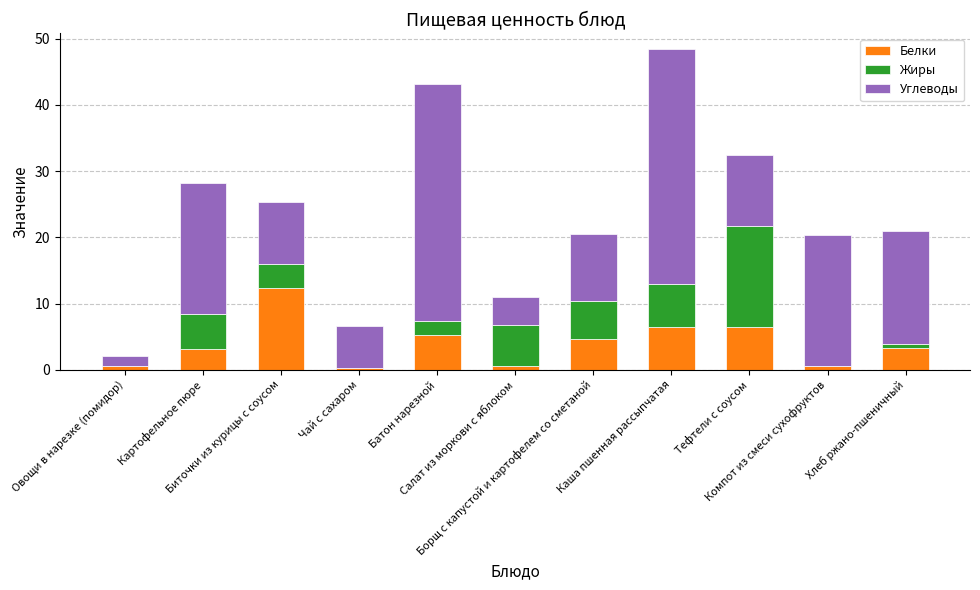

Between Батон нарезной and Салат из моркови с яблоком, which series saw the biggest shift?

Углеводы